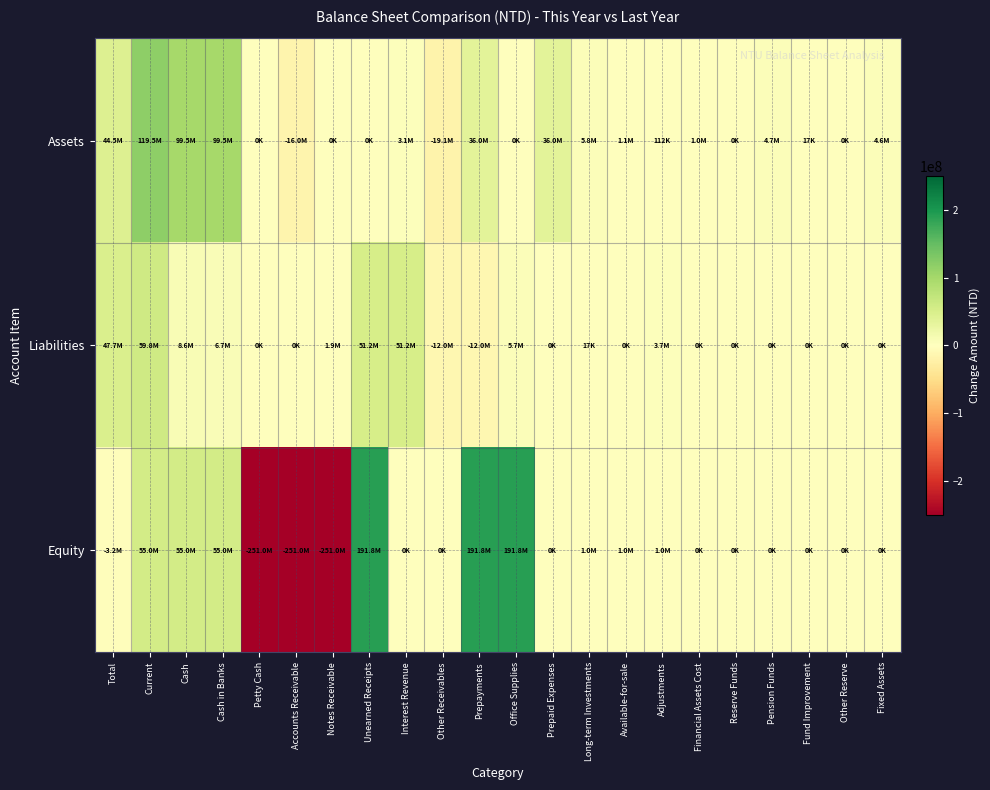

Reading right to left, list all the values displayed in this chart.

Assets: Fixed Assets=4634868	Other Reserve=0	Fund Improvement=16685	Pension Funds=4651553	Reserve Funds=0	Financial Assets Cost=1008000	Adjustments=112000	Available-for-sale=1120000	Long-term Investments=5771553	Prepaid Expenses=35987753	Office Supplies=0	Prepayments=35987753	Other Receivables=-19126847	Interest Revenue=3141120	Unearned Receipts=0	Notes Receivable=0	Accounts Receivable=-15985727	Petty Cash=0	Cash in Banks=99484704	Cash=99484704	Current=119486730	Total=44526595
Liabilities: Fixed Assets=0	Other Reserve=0	Fund Improvement=0	Pension Funds=0	Reserve Funds=0	Financial Assets Cost=0	Adjustments=3693535	Available-for-sale=0	Long-term Investments=16685	Prepaid Expenses=0	Office Supplies=5669094	Prepayments=-12045603	Other Receivables=-12045603	Interest Revenue=51175368	Unearned Receipts=51175368	Notes Receivable=1931161	Accounts Receivable=476	Petty Cash=0	Cash in Banks=6661484	Cash=8593121	Current=59768489	Total=47722886
Equity: Fixed Assets=0	Other Reserve=0	Fund Improvement=0	Pension Funds=0	Reserve Funds=0	Financial Assets Cost=0	Adjustments=1008000	Available-for-sale=1008000	Long-term Investments=1008000	Prepaid Expenses=0	Office Supplies=191779134	Prepayments=191779134	Other Receivables=0	Interest Revenue=0	Unearned Receipts=191779134	Notes Receivable=-251021811	Accounts Receivable=-251021811	Petty Cash=-251021811	Cash in Banks=55038386	Cash=55038386	Current=55038386	Total=-3196291